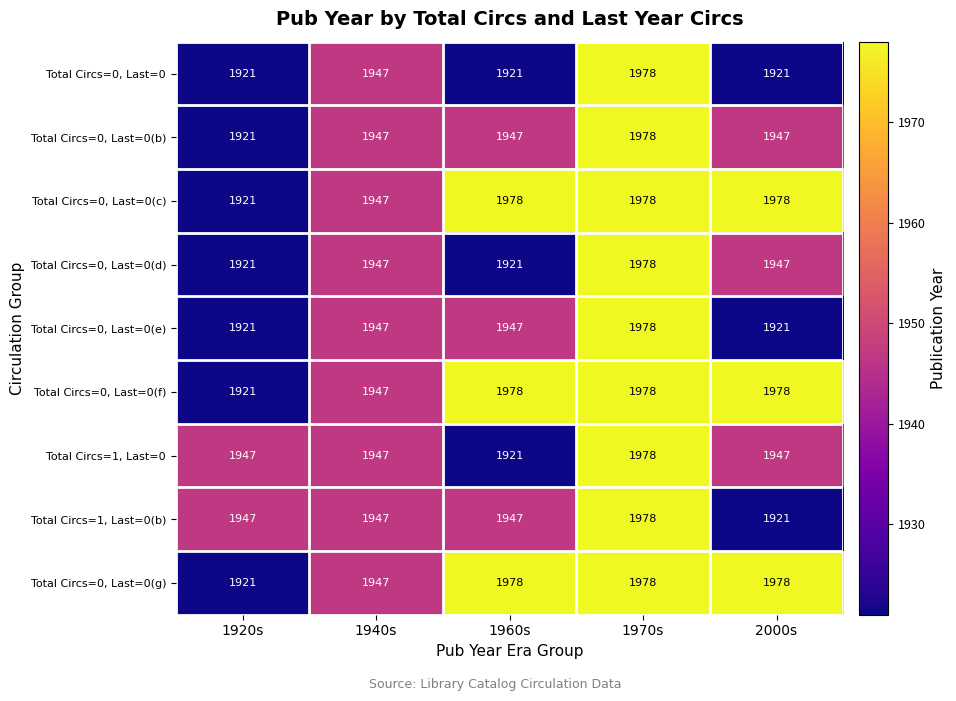

Read the Total Circs=0, Last=0(g) value at 1920s, to the nearest 10.

1920